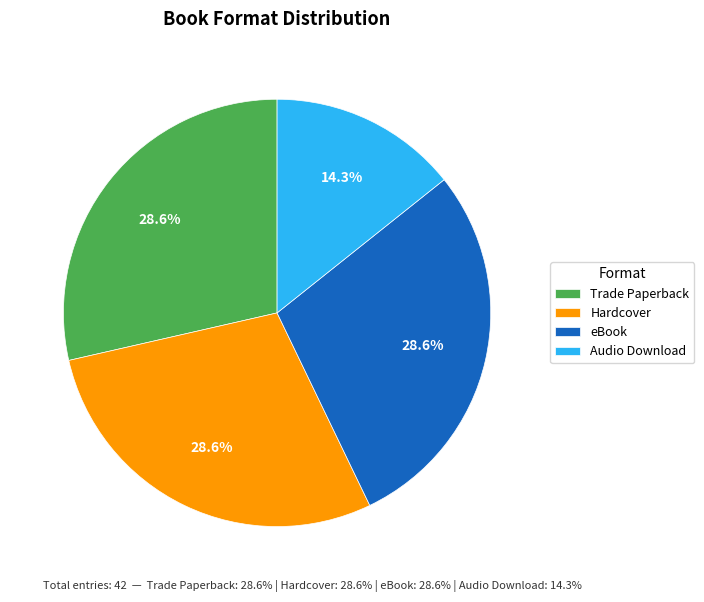

To the nearest percent, what percentage of the pie is Trade Paperback?

29%